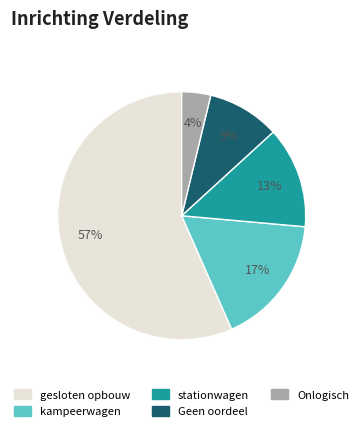

The stationwagen slice represents 13% of the pie. True or false?

True